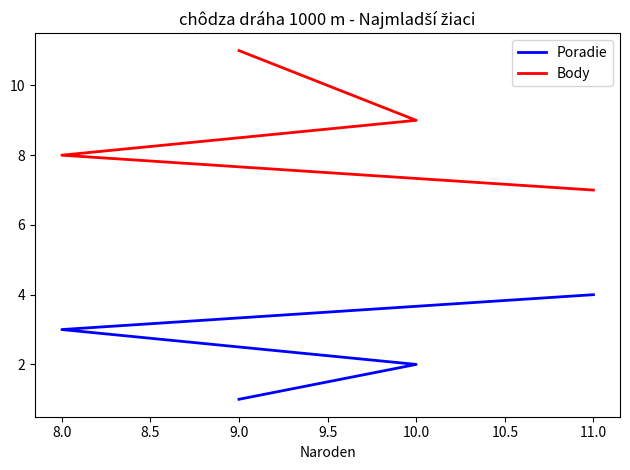

Count the Body values in the range 8 to 11.

3